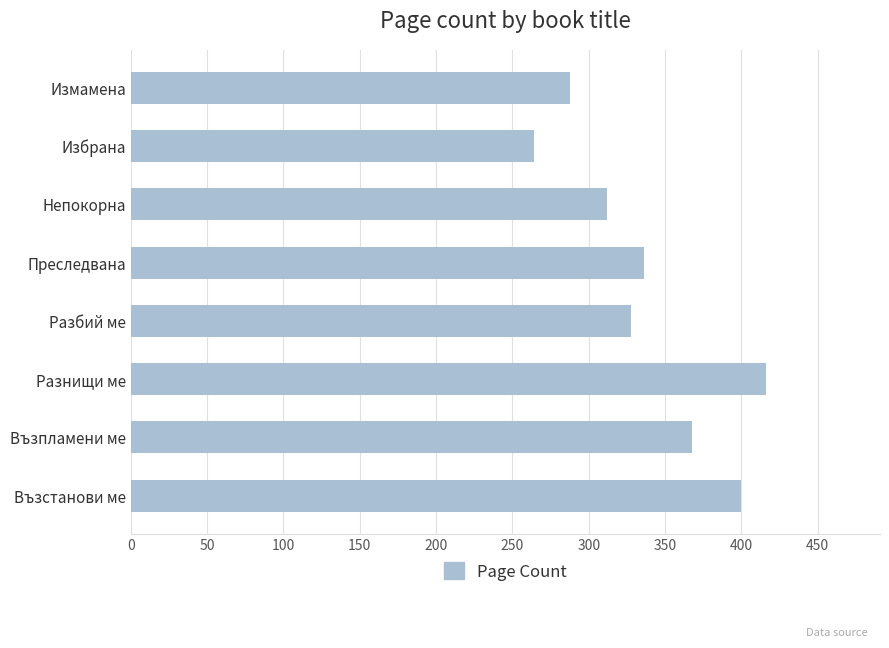

Read the value at Измамена.

288